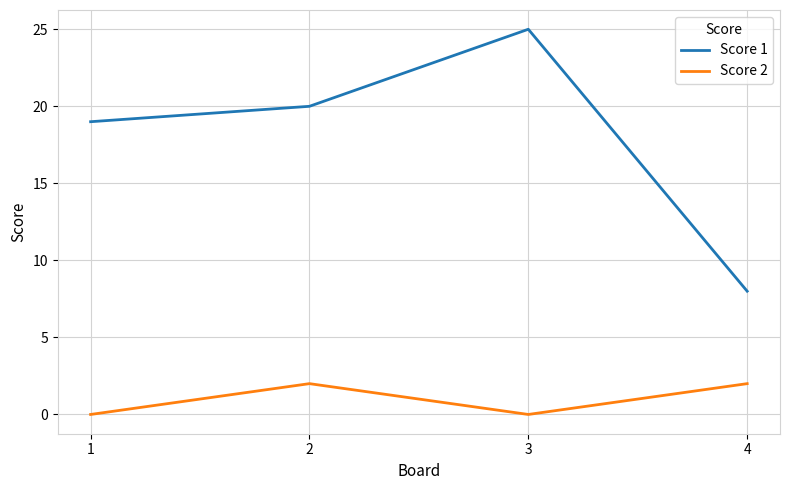

True or false: Score 1 and Score 2 cross at least once.

False